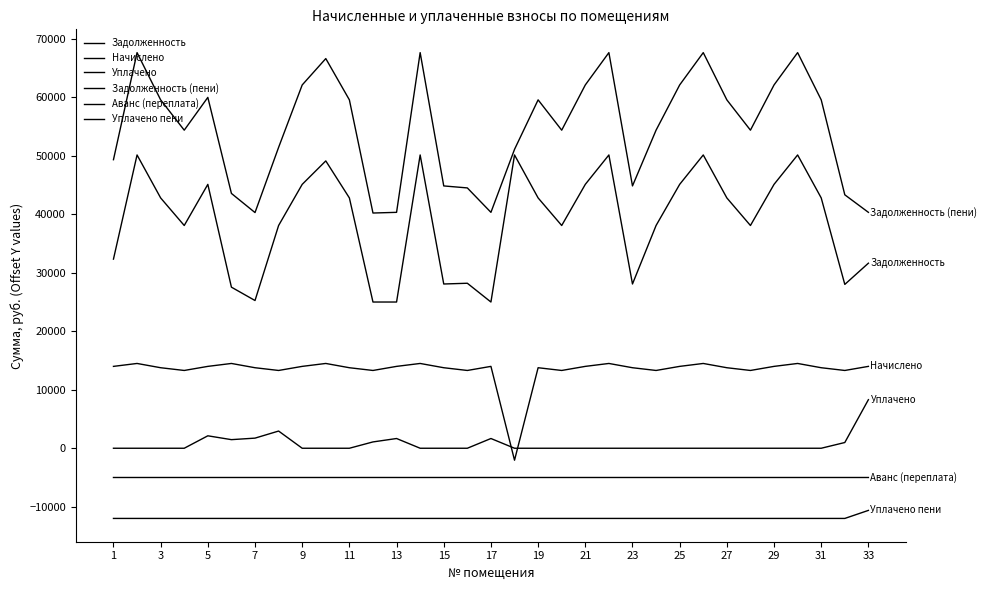

Does the chart have visible grid lines?

No